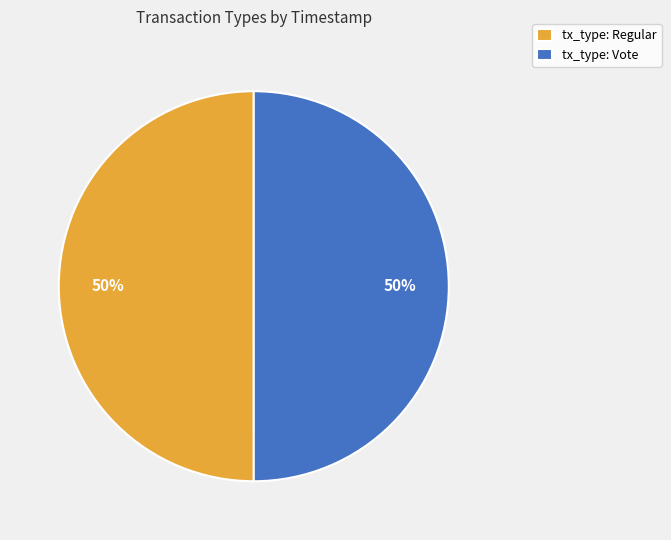

What percentage is the tx_type: Vote slice, to the nearest percent?

50%